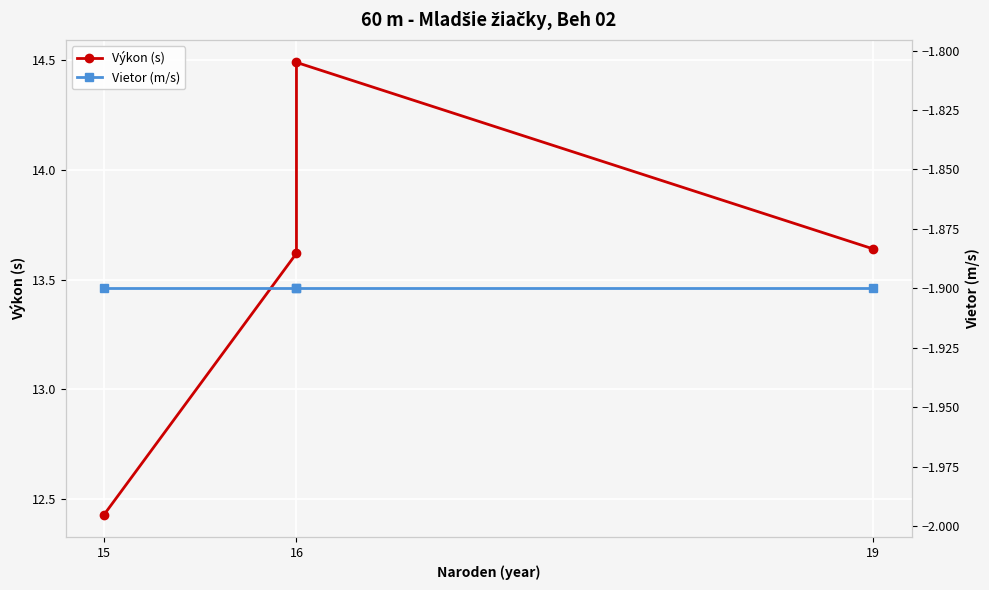

Count the Výkon (s) values in the range 13 to 14.

2